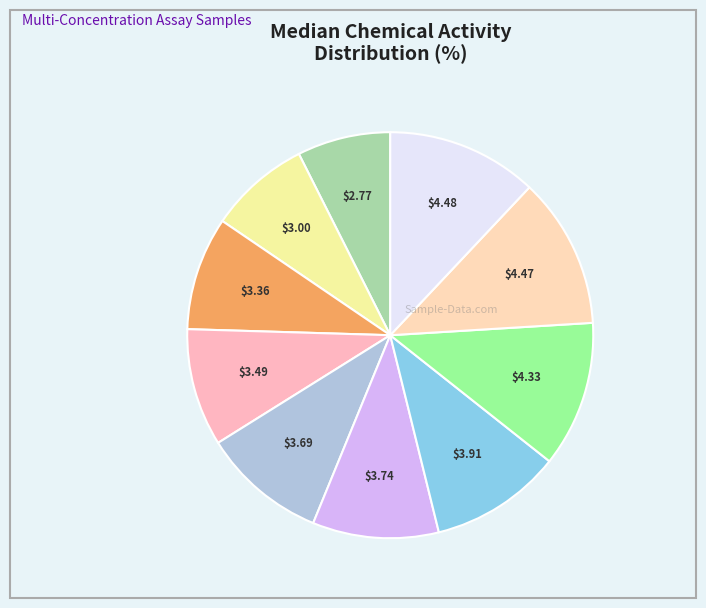

Does any single category account for the majority?

No